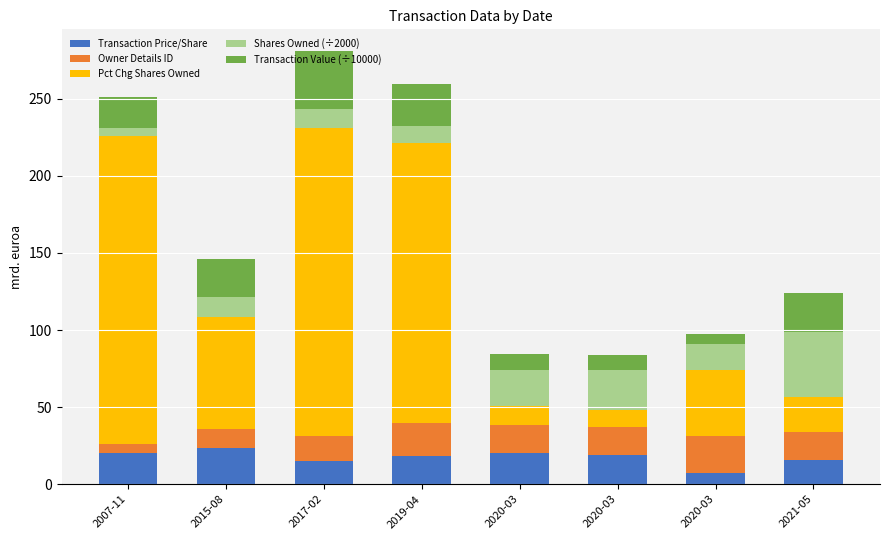

Is it true that Pct Chg Shares Owned equals 73.0 at 2015-08?

True